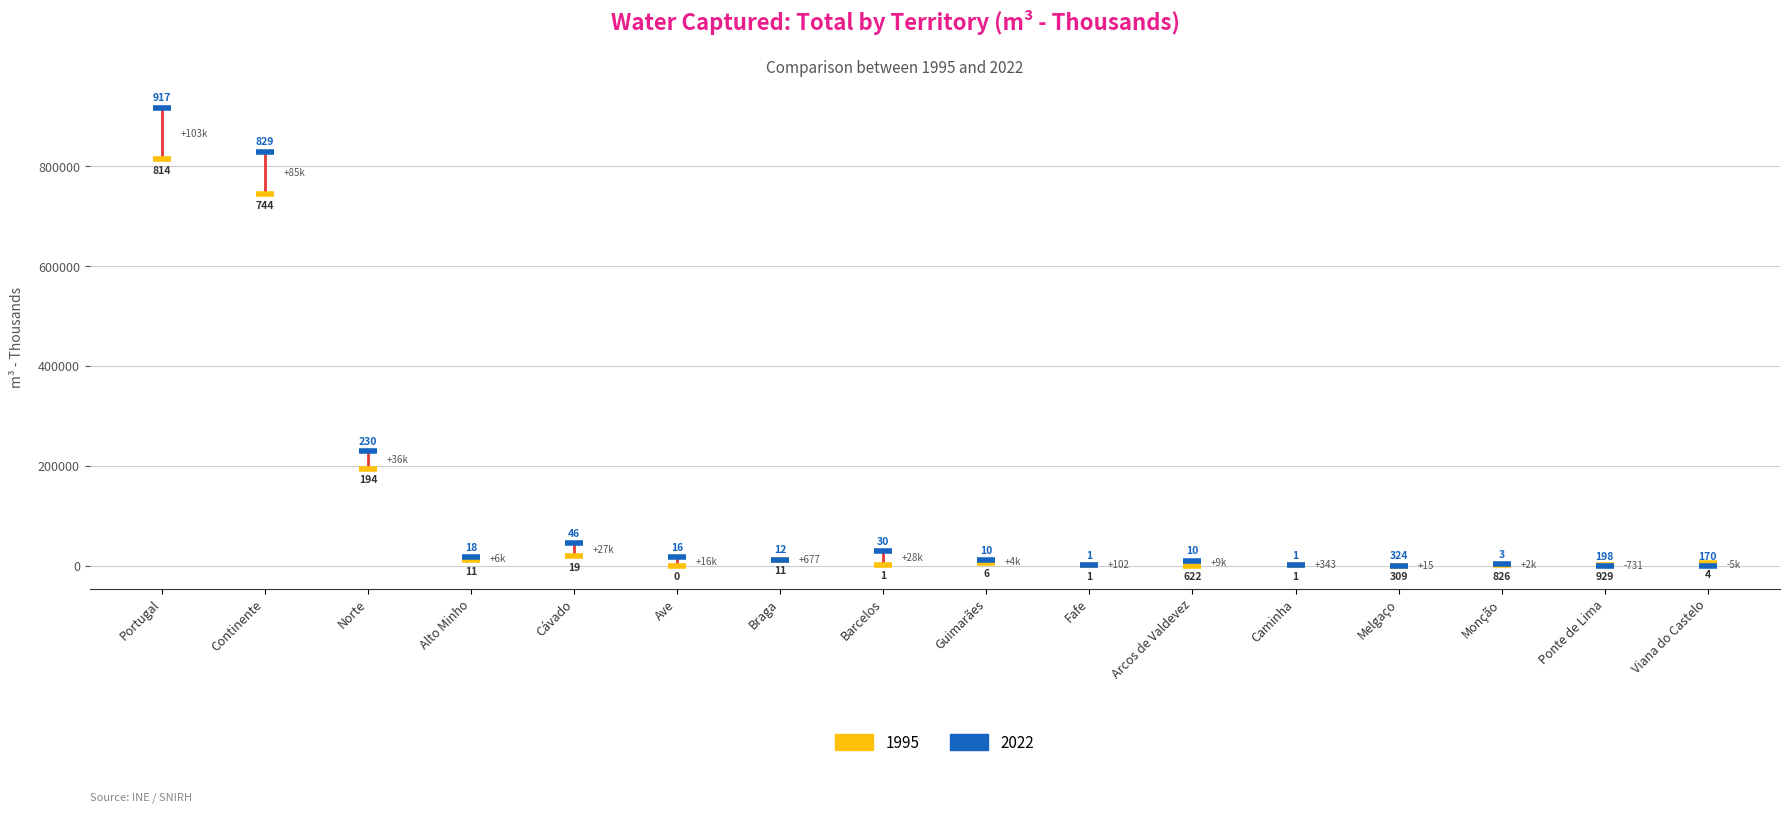

Across all series, what Y value is closest to 458968?

230310